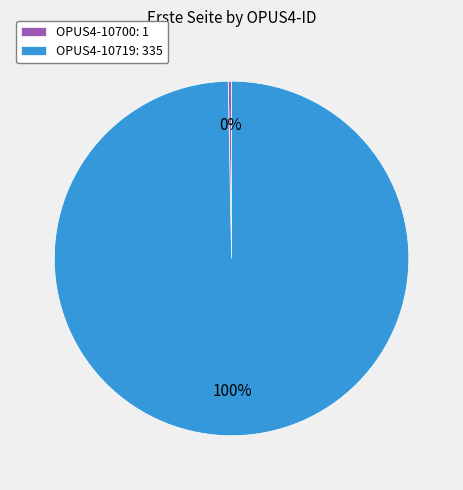

How many segments does this pie chart have?

2